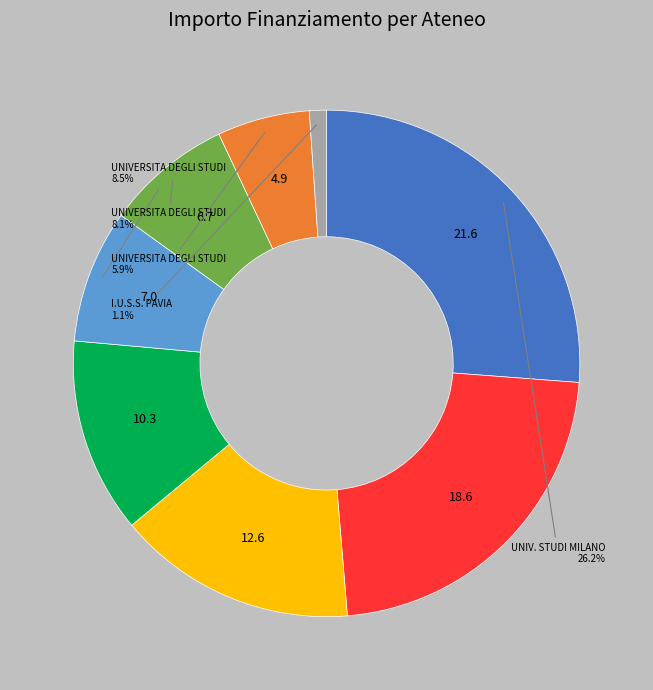

Does any single category account for the majority?

No